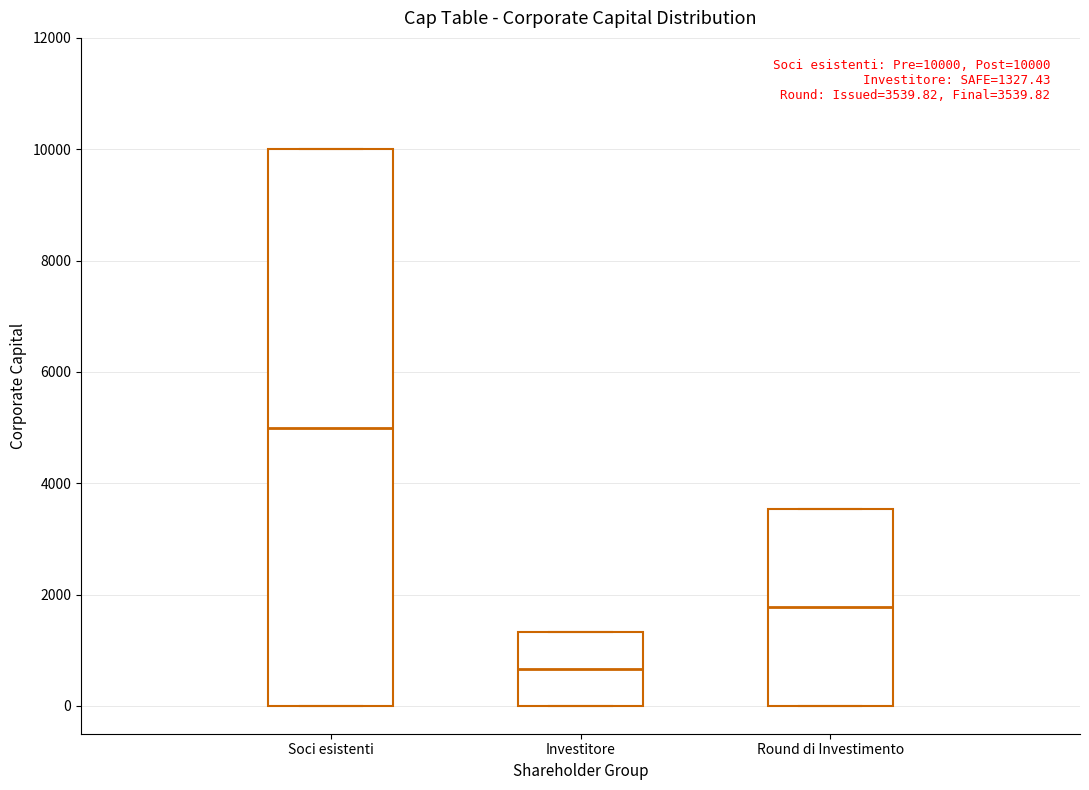

Which box's median line is the lowest?

Investitore